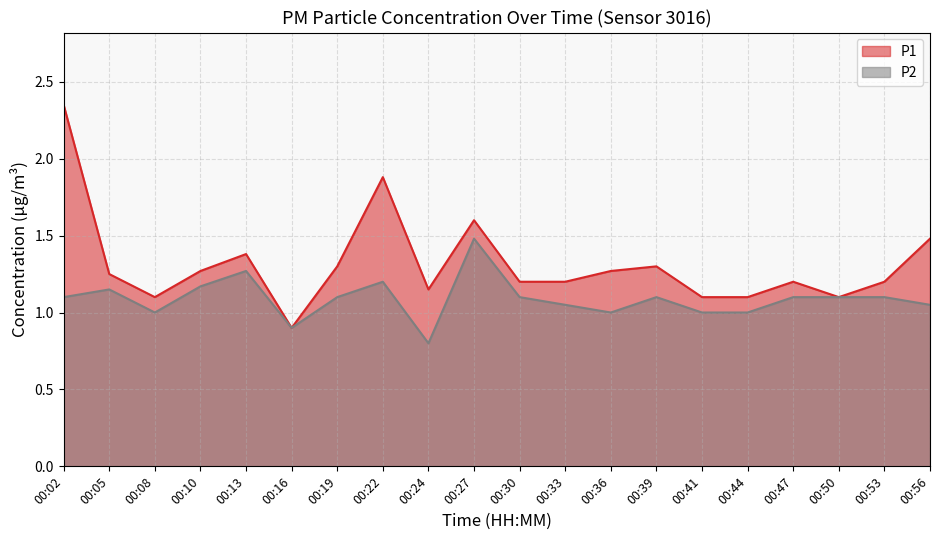

What is the average value of the P1 series?

1.3